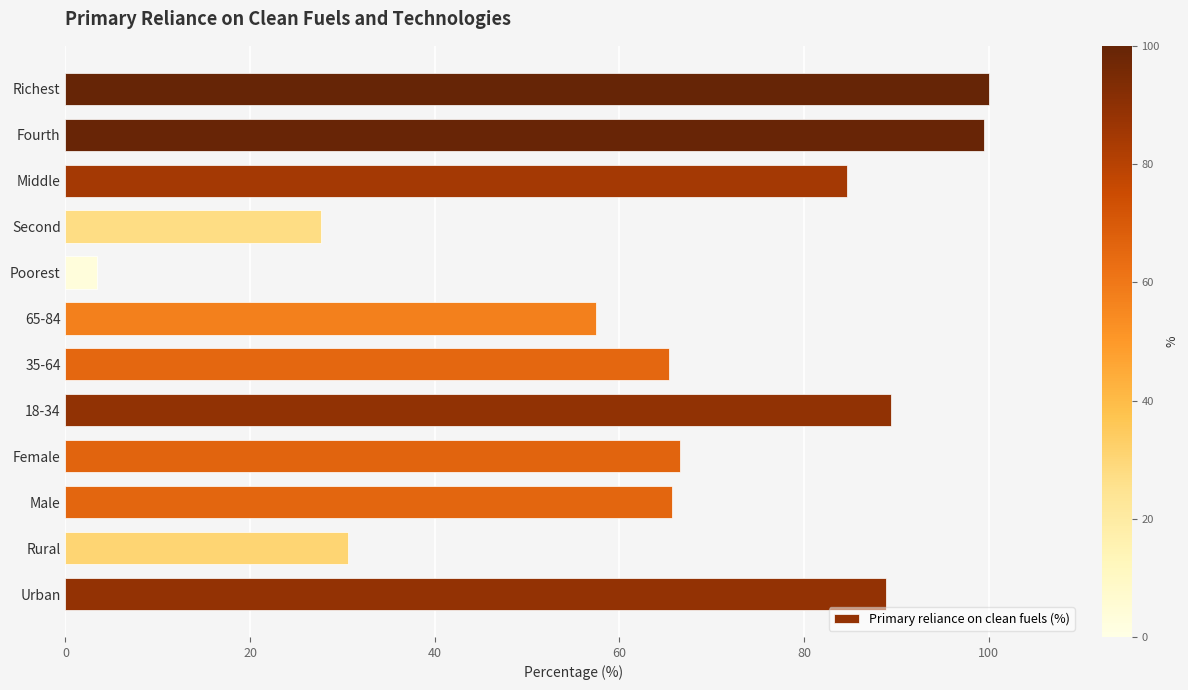

What is the greatest value displayed?

100.0